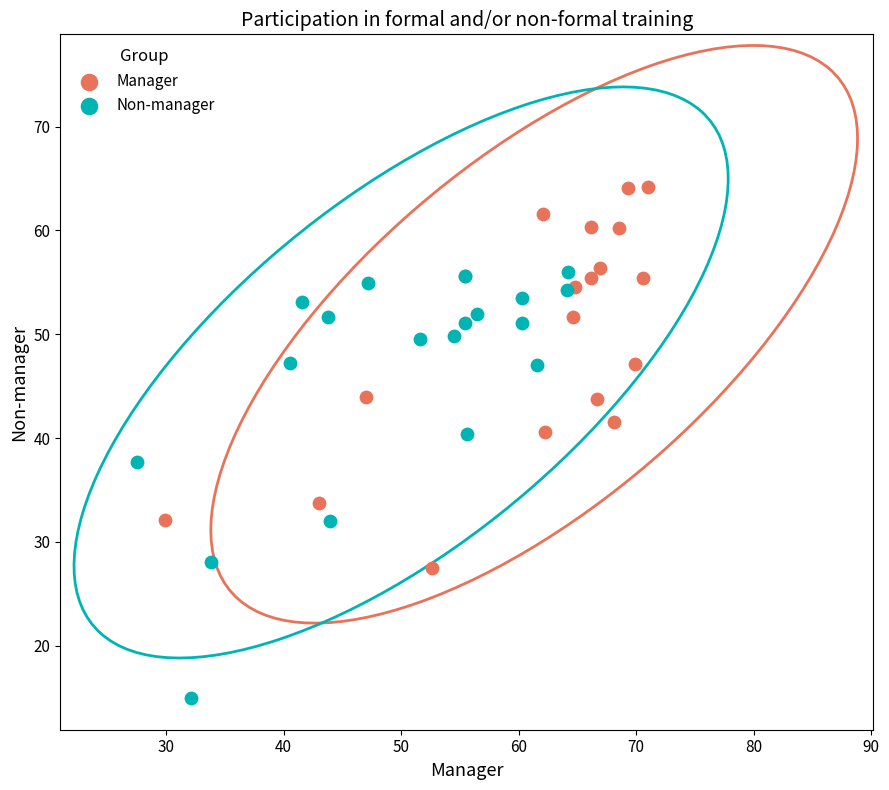

Which series reaches the maximum Y coordinate?

Manager